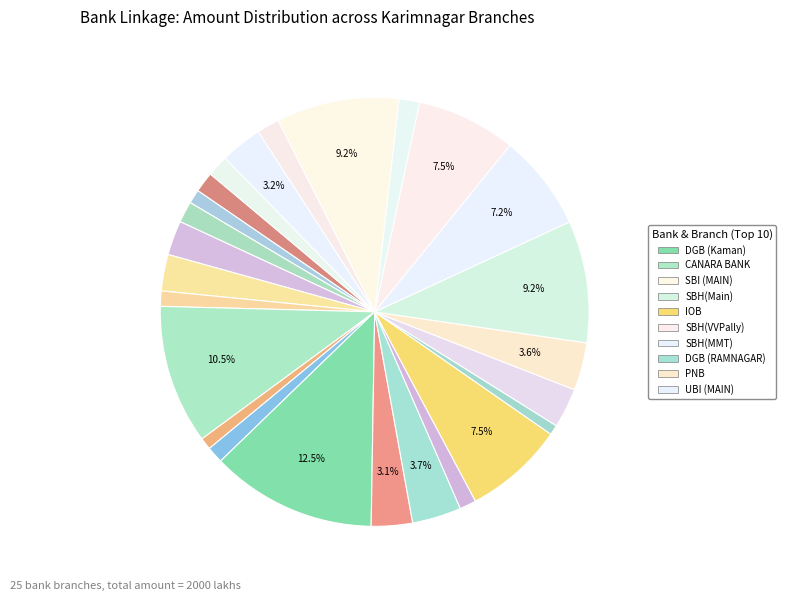

Count the number of slices in the pie.

25